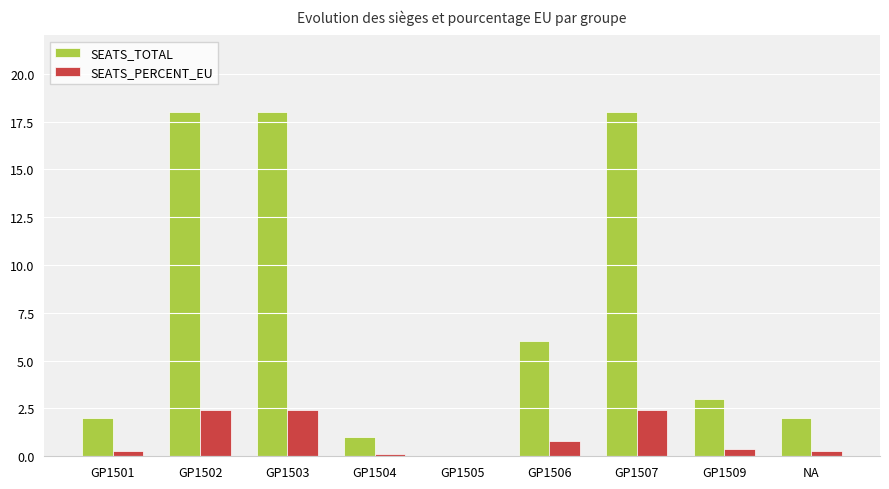

What value does the SEATS_PERCENT_EU series have at GP1502?

2.4